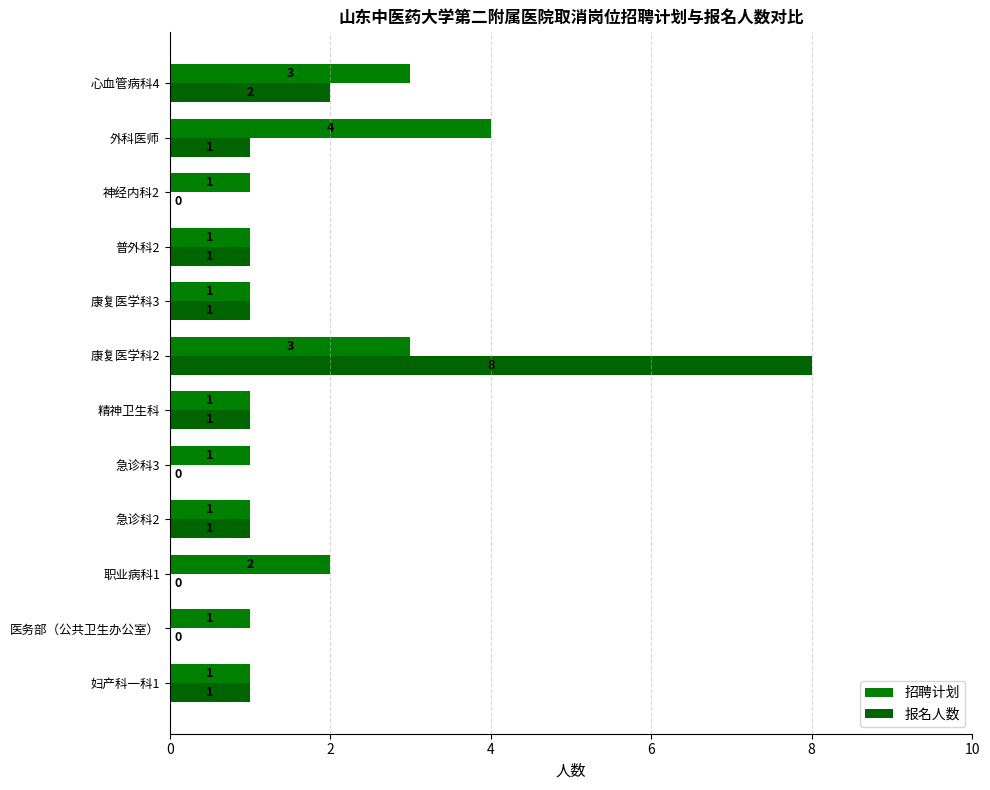

Rank the series by their maximum value, from lowest to highest.

招聘计划, 报名人数